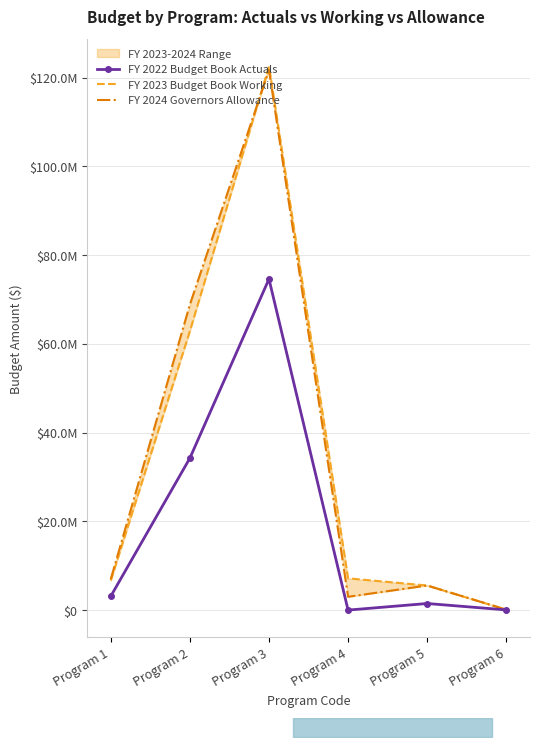

The FY 2023 Budget Book Working series shows 53852535 at Program 3. True or false?

False